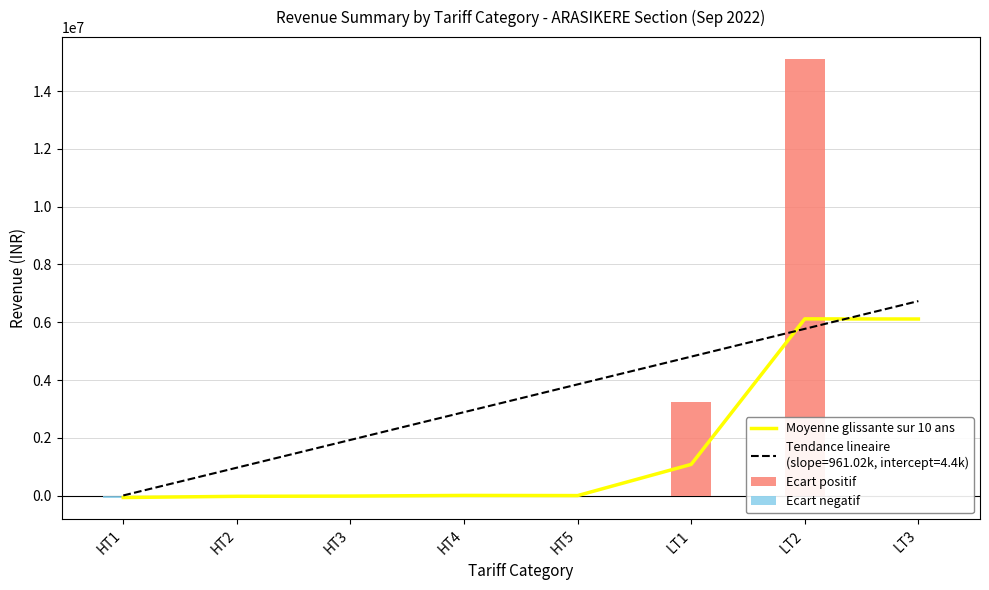

At how many categories does at least one series exceed 14681886?

1